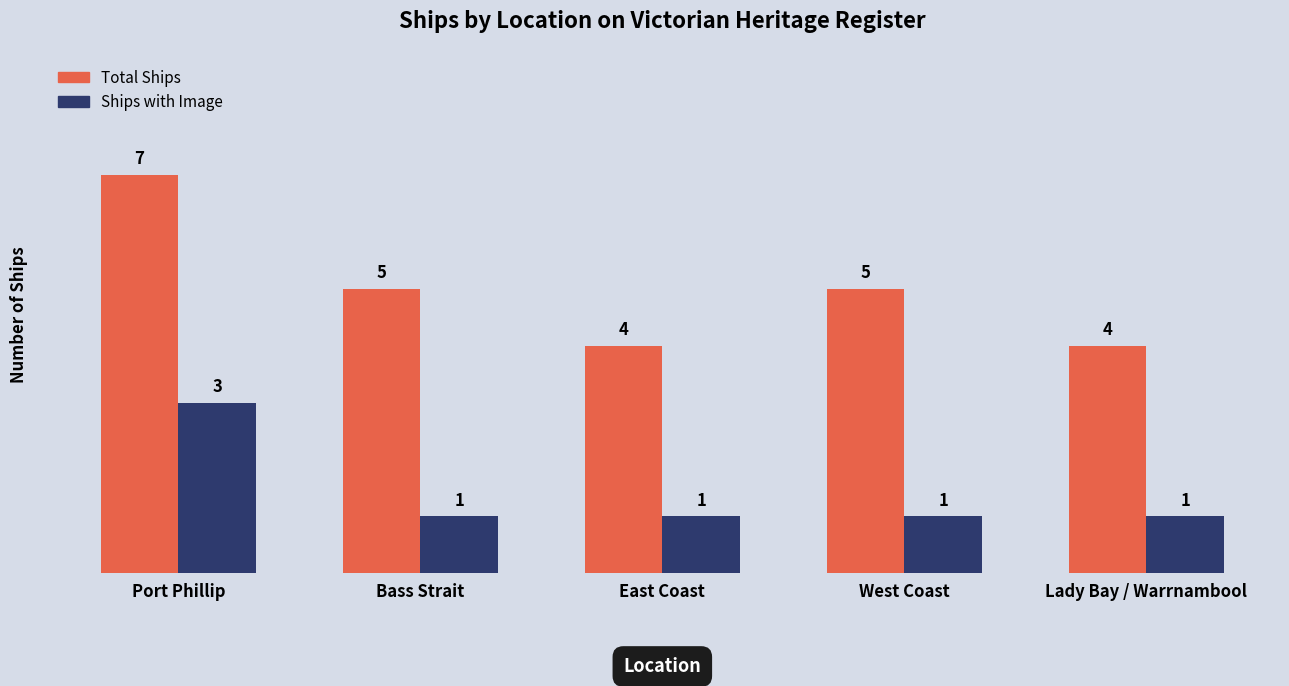

Does the chart contain stacked bars?

No